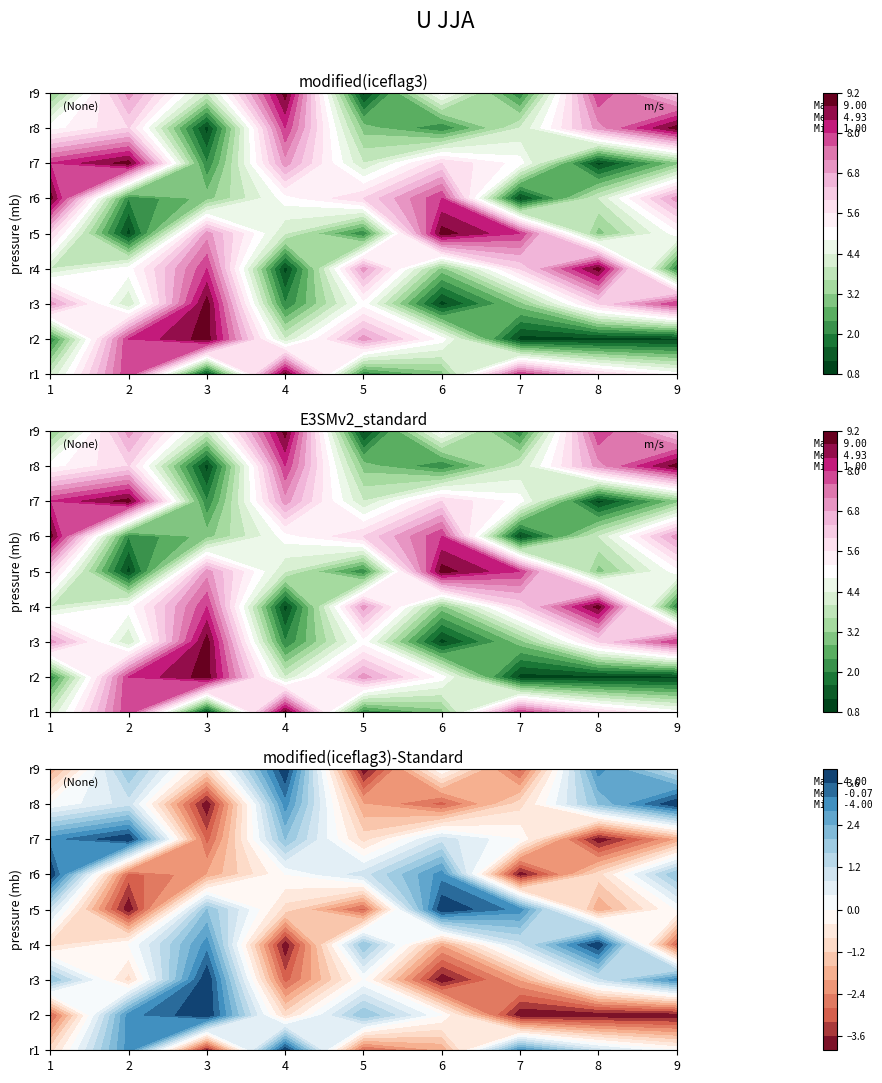

What is the difference between the maximum and minimum values in the row9 series?

8